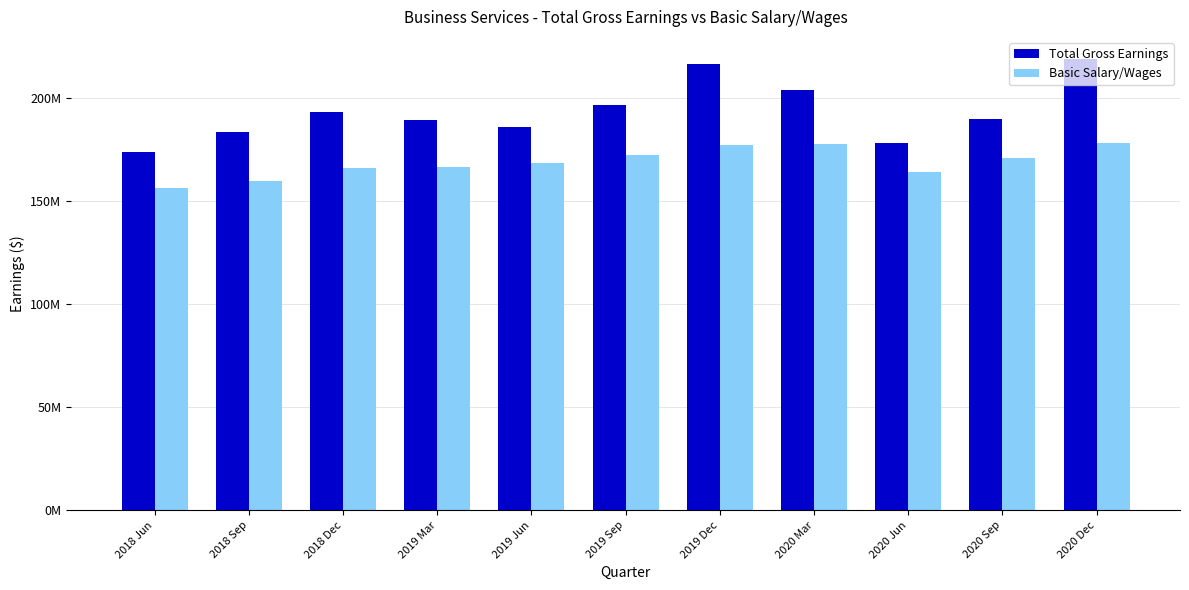

Which series has the widest spread of values?

Total Gross Earnings